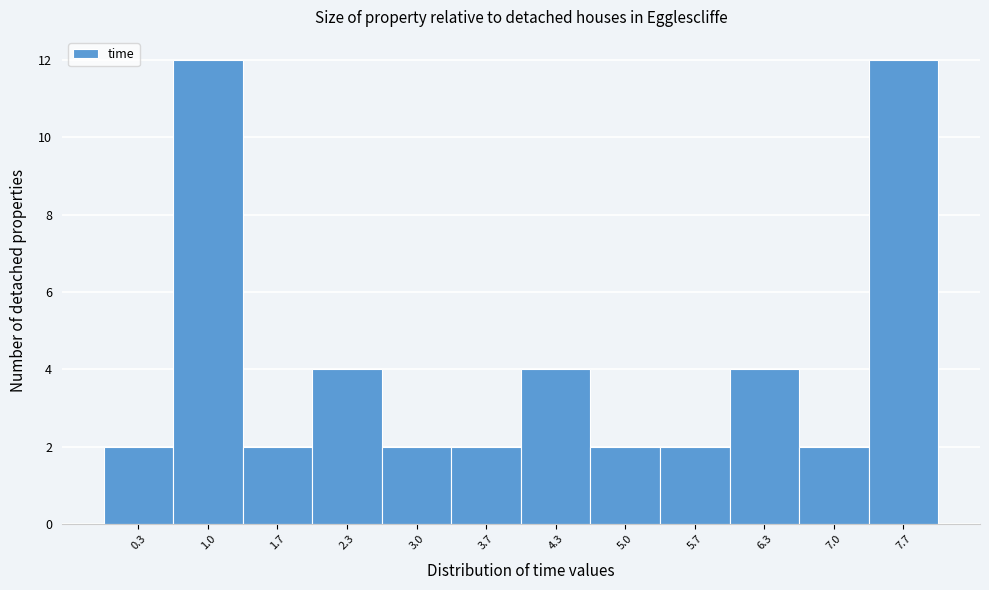

Reading left to right, transcribe this chart: for each bar, give the range it covers on the x-axis and its height. Neither the bar edges nor the heights are printed on the chart, so give them approximately, as read against the axes.

0.0 to 0.7: 2
0.7 to 1.3: 12
1.3 to 2.0: 2
2.0 to 2.7: 4
2.7 to 3.3: 2
3.3 to 4.0: 2
4.0 to 4.7: 4
4.7 to 5.3: 2
5.3 to 6.0: 2
6.0 to 6.7: 4
6.7 to 7.3: 2
7.3 to 8.0: 12